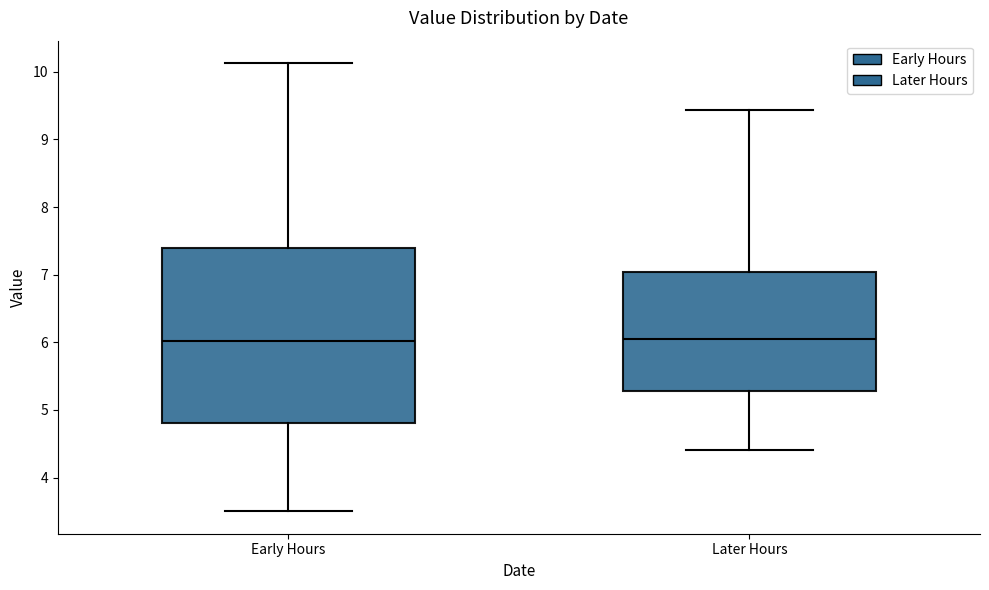

Reading left to right, transcribe this box plot: for each box, give where its median line is, the range the box spans, and where its two whiskers end, as read against the y-axis. The values are not printed on the chart, so give them approximately, as read against the axis.

Early Hours: median 6.0, box 4.8 to 7.4, whiskers 3.5 to 10.1
Later Hours: median 6.1, box 5.3 to 7.0, whiskers 4.4 to 9.4